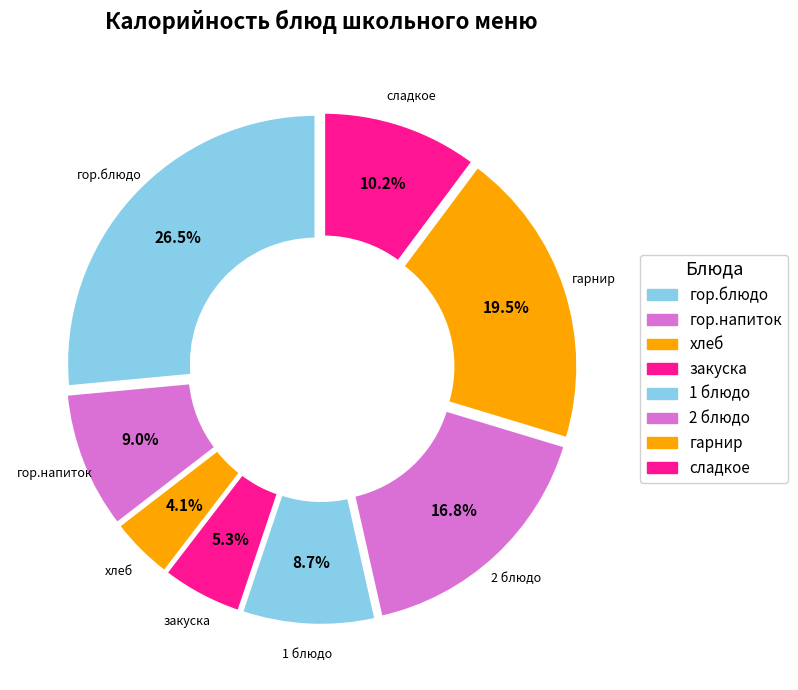

What portion of the pie excludes закуска?

94.7%